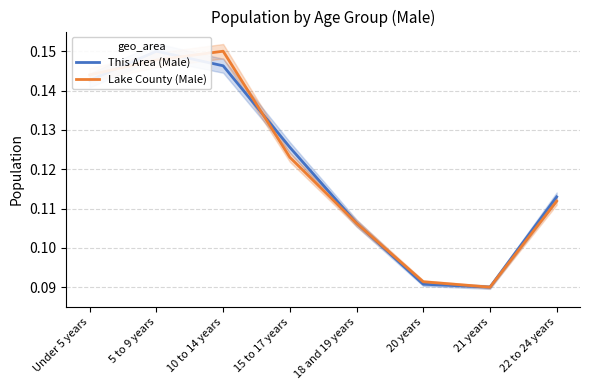

Is it true that Lake County (Male) equals 0.2 at 5 to 9 years?

False